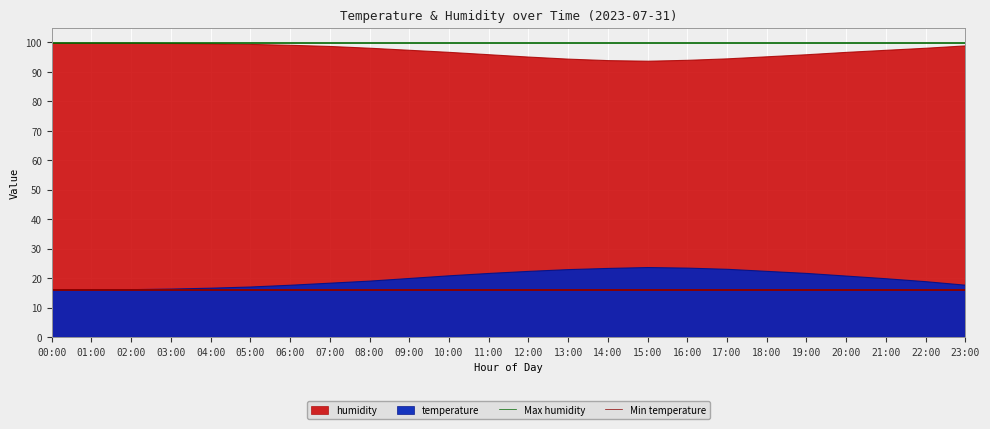

At which label does Max humidity reach its peak?

00:00